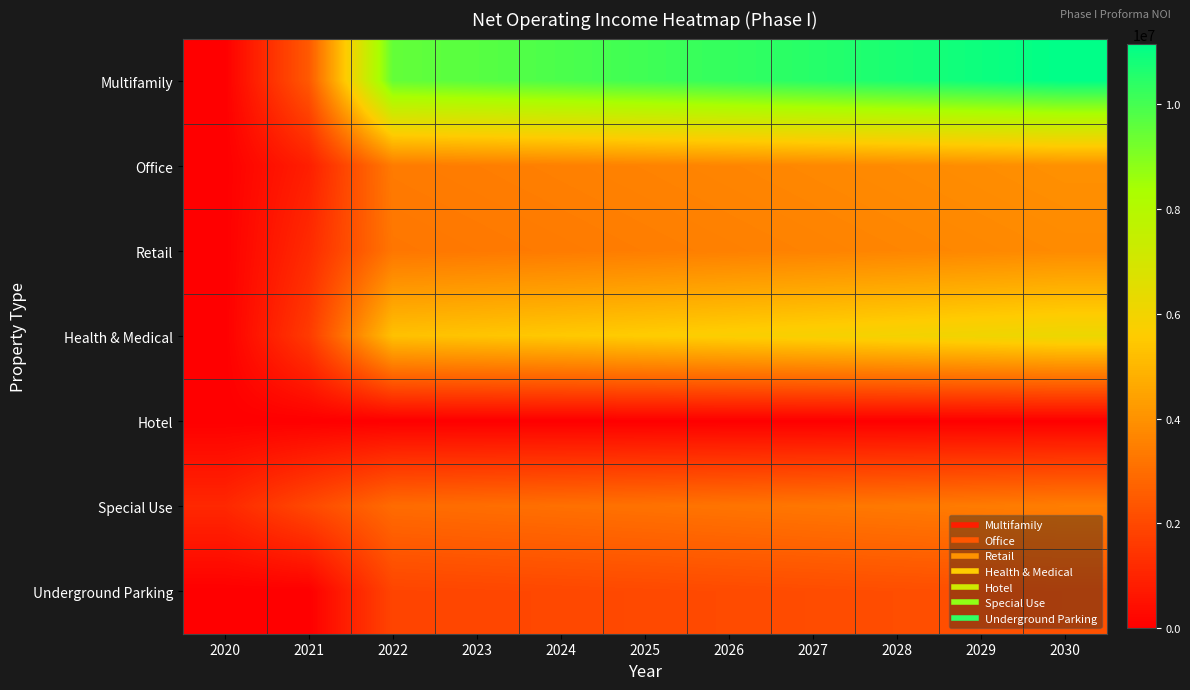

At how many categories does at least one series exceed 7970238?

9